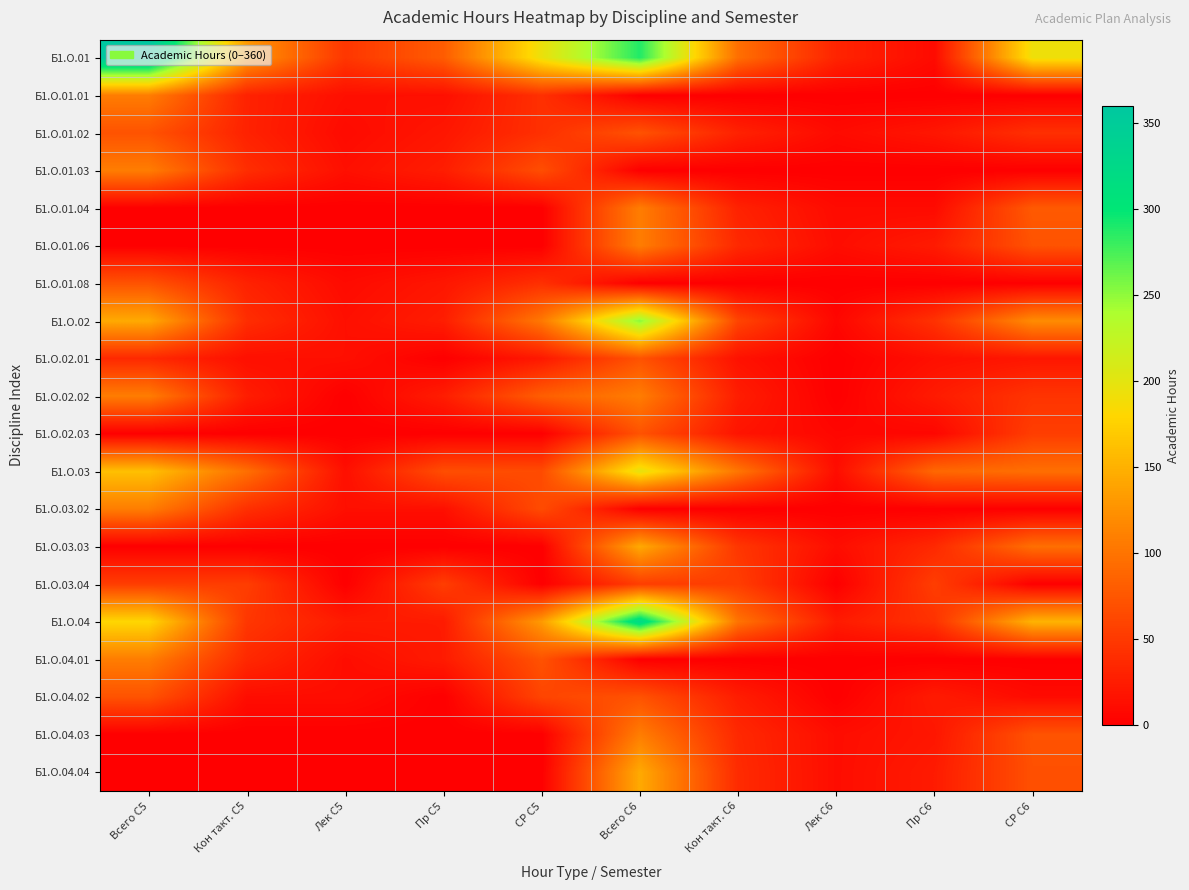

Rank the series at Пр С6 from highest to lowest value.

Б1.О.03, Б1.О.03.04, Б1.О.02, Б1.О.04, Б1.О.03.03, Б1.О.01.06, Б1.О.02.02, Б1.О.04.02, Б1.О.04.04, Б1.О.01.02, Б1.О.04.03, Б1.О.02.01, Б1.О.01, Б1.О.01.04, Б1.О.02.03, Б1.О.01.01, Б1.О.01.03, Б1.О.01.08, Б1.О.03.02, Б1.О.04.01